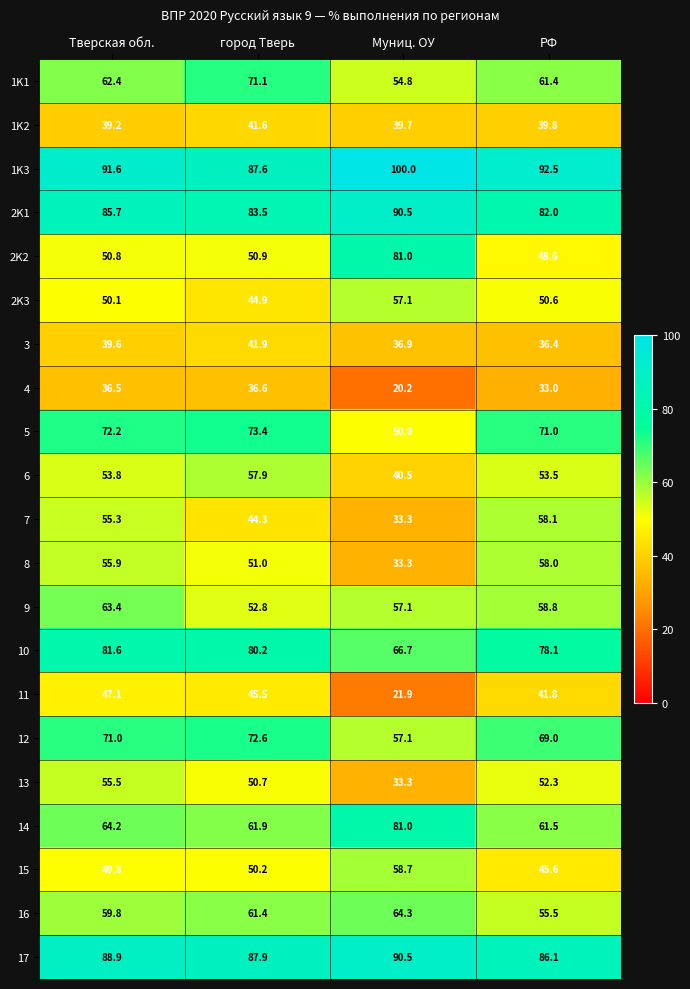

Which series has the largest total across all categories?

1K3